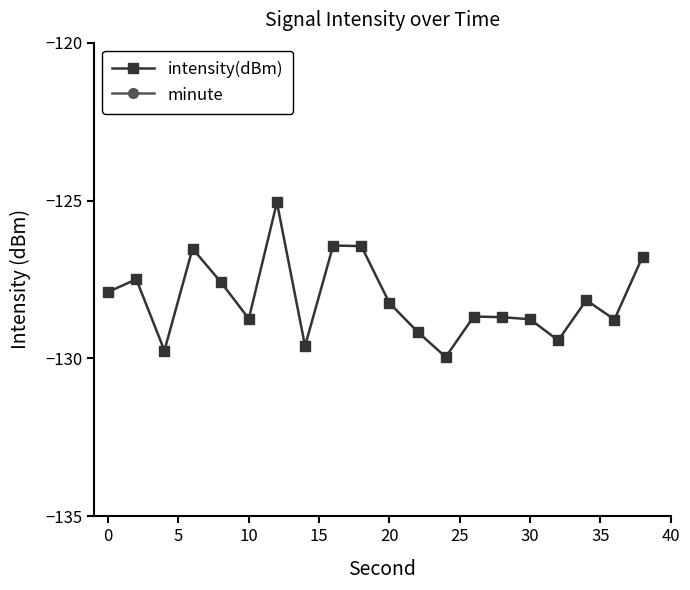

Which series has the largest total across all categories?

minute